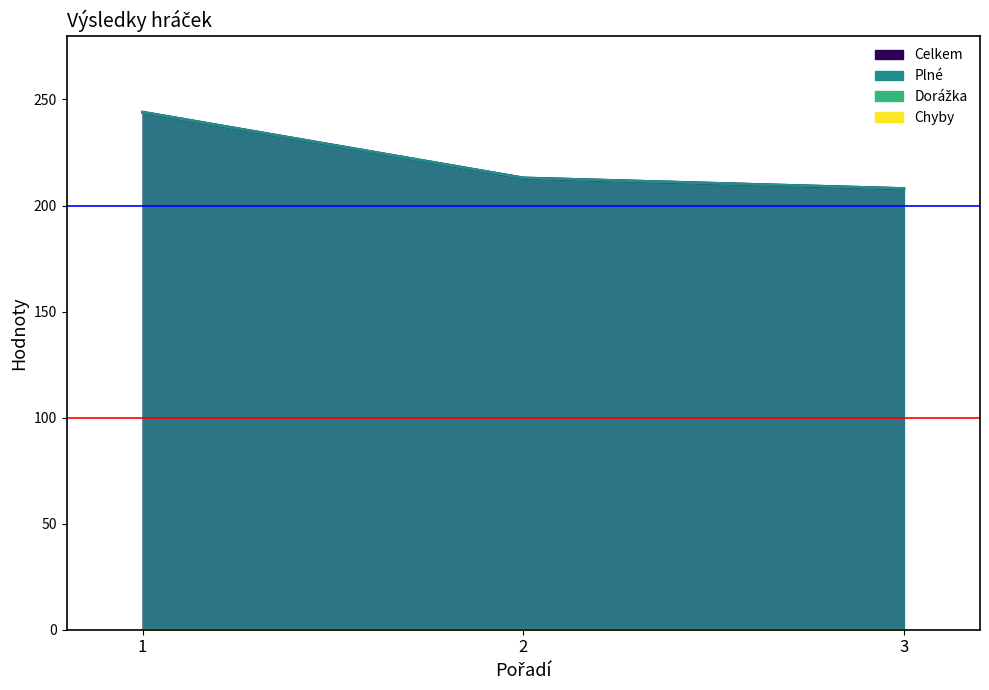

What is the value of the Plné point at the 2nd from the left?

213